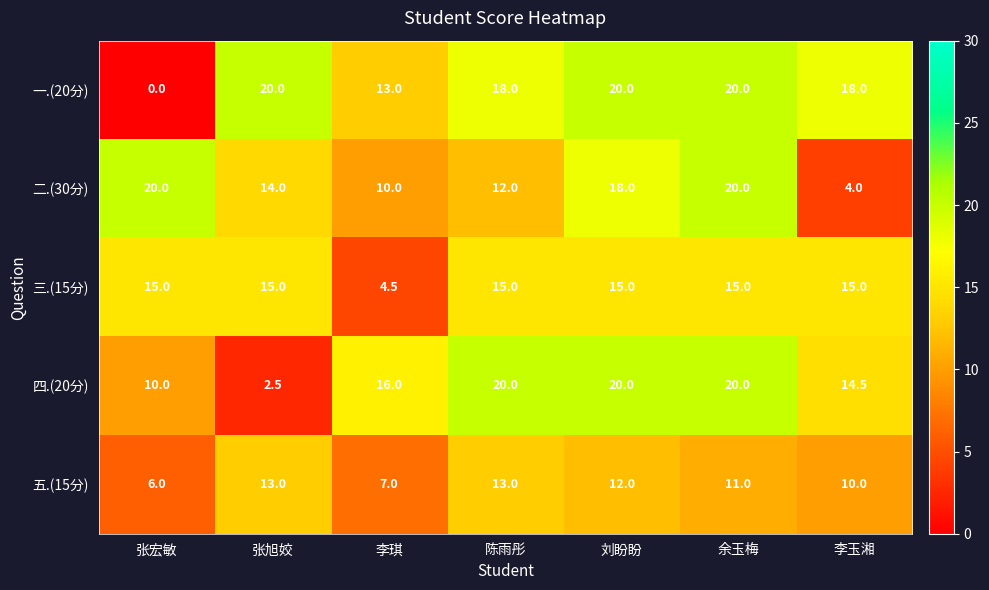

At which label does 一.(20分) reach its minimum?

张宏敏